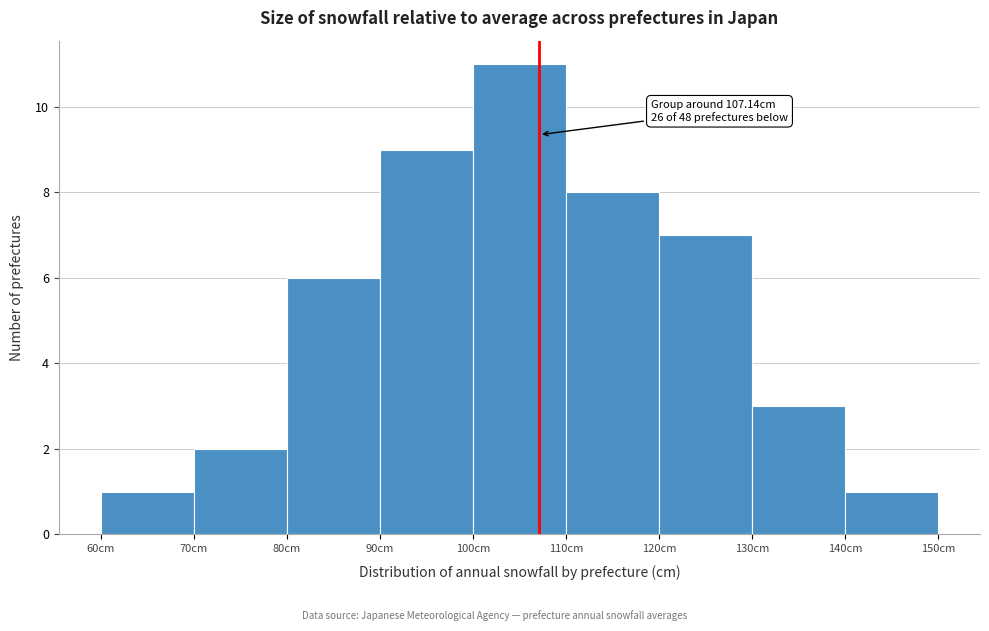

Over which range of the x-axis is the bar tallest?

100 to 110